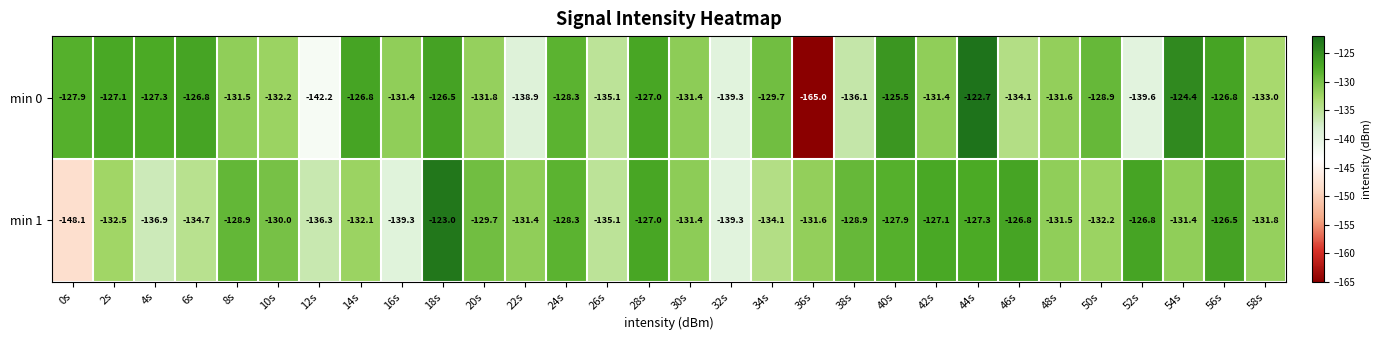

Which category has the lowest value in the min 0 series?

36s